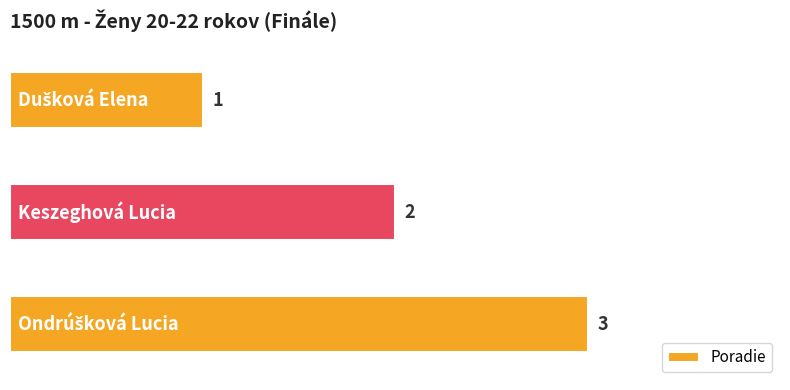

Count the number of data series in this chart.

1